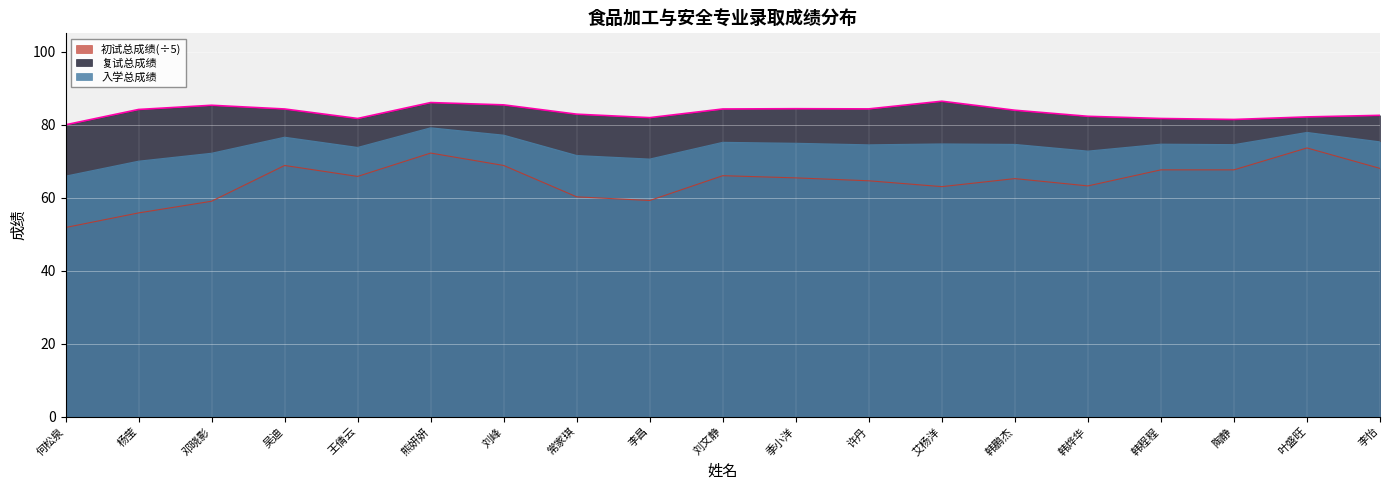

Reading left to right, extract all data points from this chart.

入学总成绩: 何松泉=65.9	杨莹=70.0	邓晓影=72.1	吴迪=76.5	王倩云=73.7	熊妍妍=79.1	刘峰=77.1	常家琪=71.5	李昌=70.5	刘文静=75.1	季小洋=74.9	许丹=74.5	艾杨洋=74.7	韩鹏杰=74.6	韩烨华=72.7	韩程程=74.6	陶静=74.5	叶盛旺=77.8	李怡=75.3
复试总成绩: 何松泉=79.9	杨莹=84.1	邓晓影=85.3	吴迪=84.3	王倩云=81.7	熊妍妍=86.0	刘峰=85.4	常家琪=82.8	李昌=81.9	刘文静=84.3	季小洋=84.3	许丹=84.3	艾杨洋=86.4	韩鹏杰=83.9	韩烨华=82.3	韩程程=81.7	陶静=81.4	叶盛旺=82.1	李怡=82.5
初试总成绩: 何松泉=51.8	杨莹=55.8	邓晓影=59.0	吴迪=68.8	王倩云=65.8	熊妍妍=72.2	刘峰=68.8	常家琪=60.2	李昌=59.2	刘文静=66.0	季小洋=65.4	许丹=64.6	艾杨洋=63.0	韩鹏杰=65.2	韩烨华=63.2	韩程程=67.6	陶静=67.6	叶盛旺=73.6	李怡=68.0